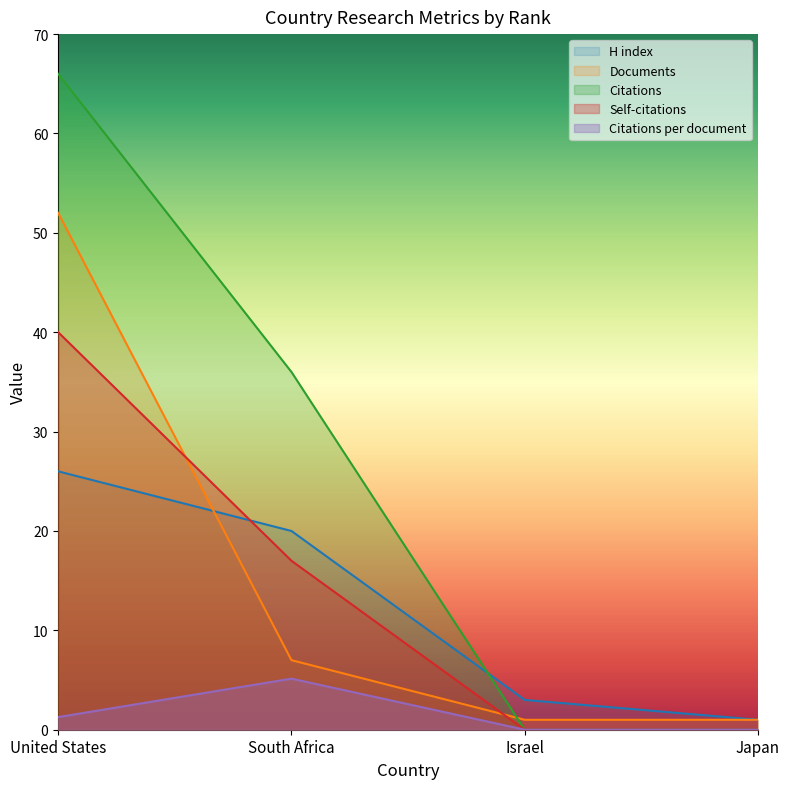

What is the total value across all series at South Africa?

85.1